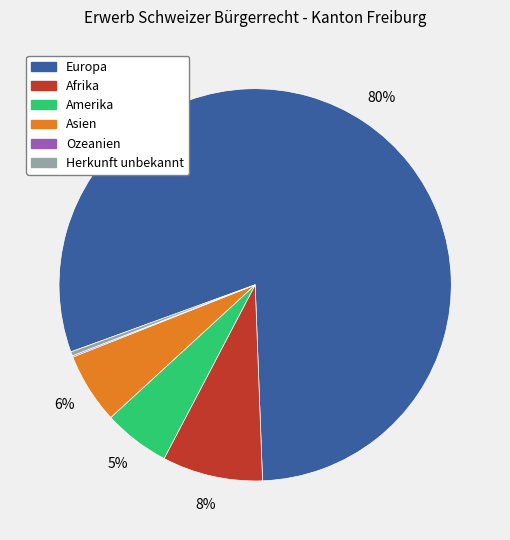

Which has a higher value, Europa or Herkunft unbekannt?

Europa